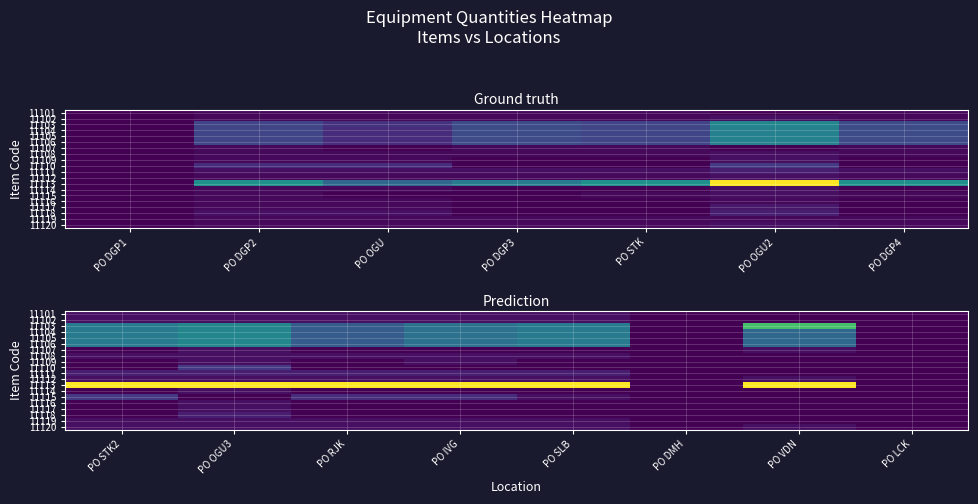

What is the difference between the highest and lowest values at PO VDN?

24